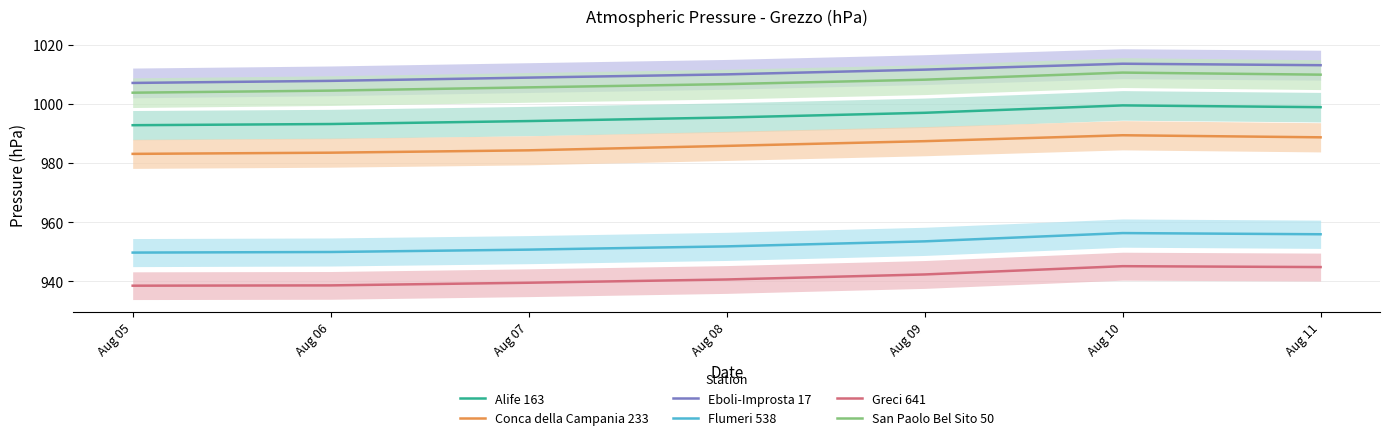

True or false: Conca della Campania 233 has more than 2 interior local peaks.

False